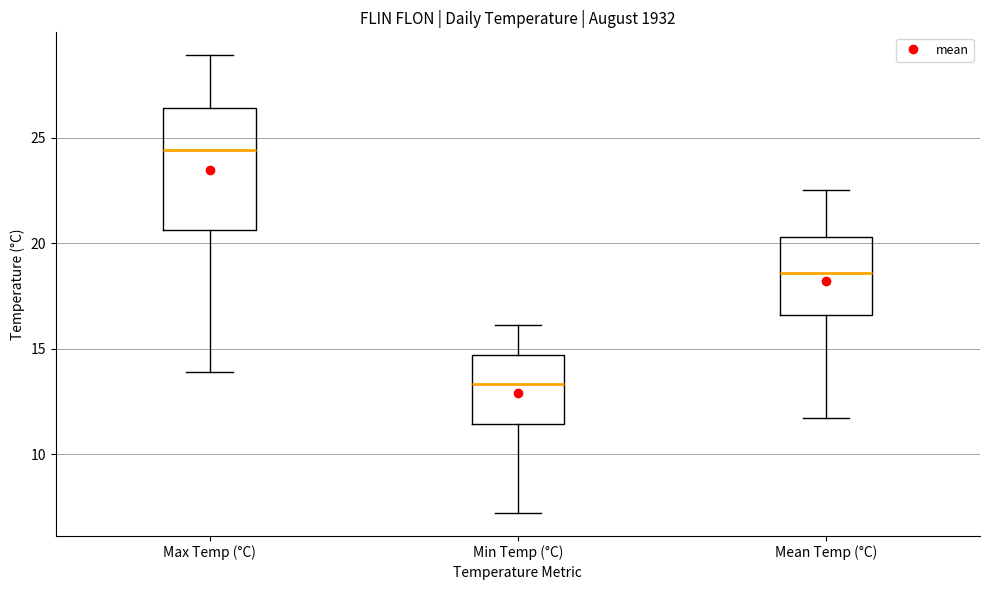

Which box has the highest median line?

Max Temp (°C)